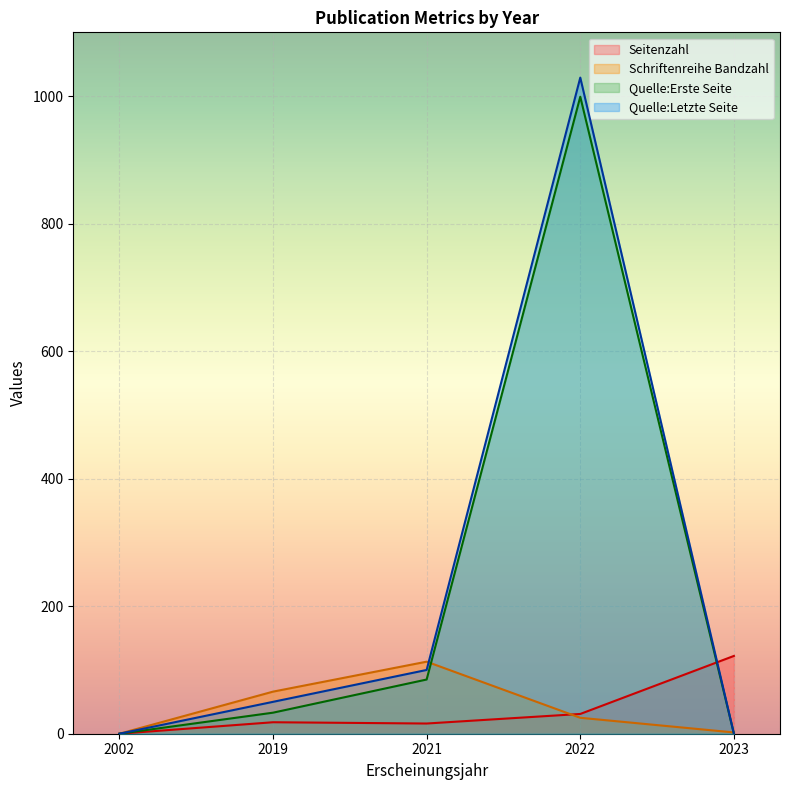

Which category has the lowest value in the Quelle:Erste Seite series?

2002